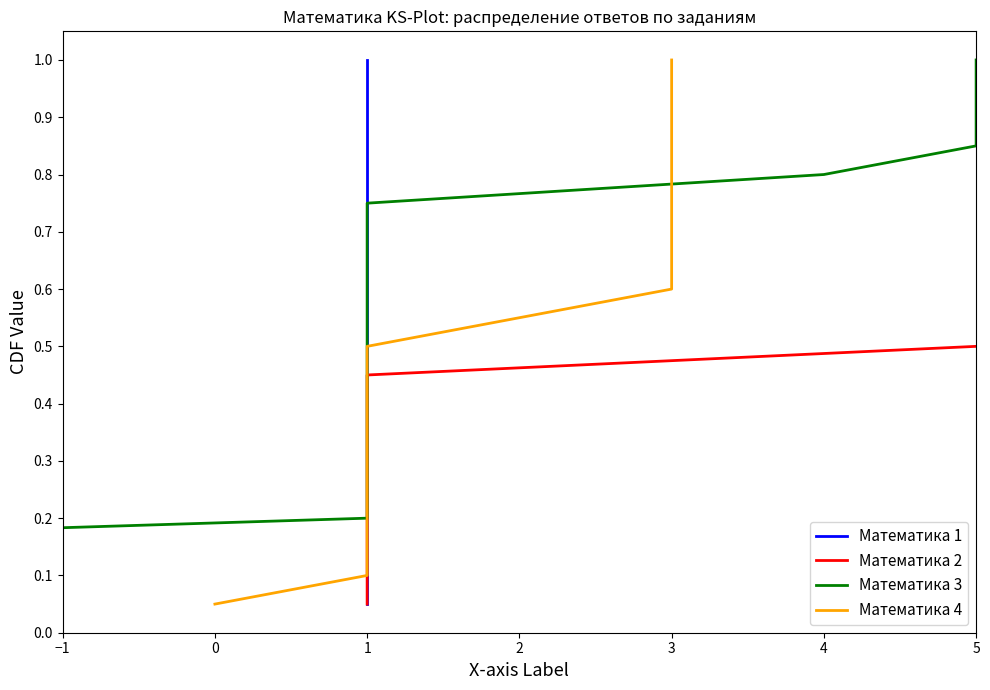

True or false: Математика 1 has more than 2 interior local peaks.

False